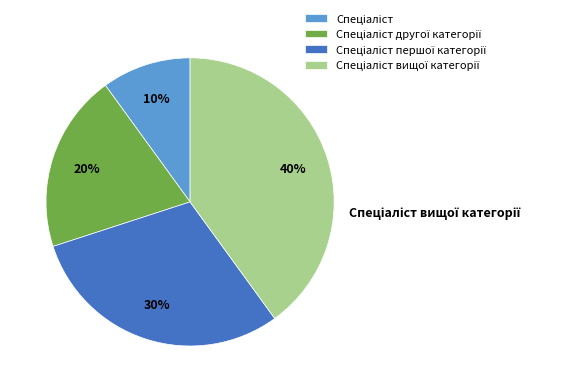

Is there any slice that represents more than half of the pie?

No